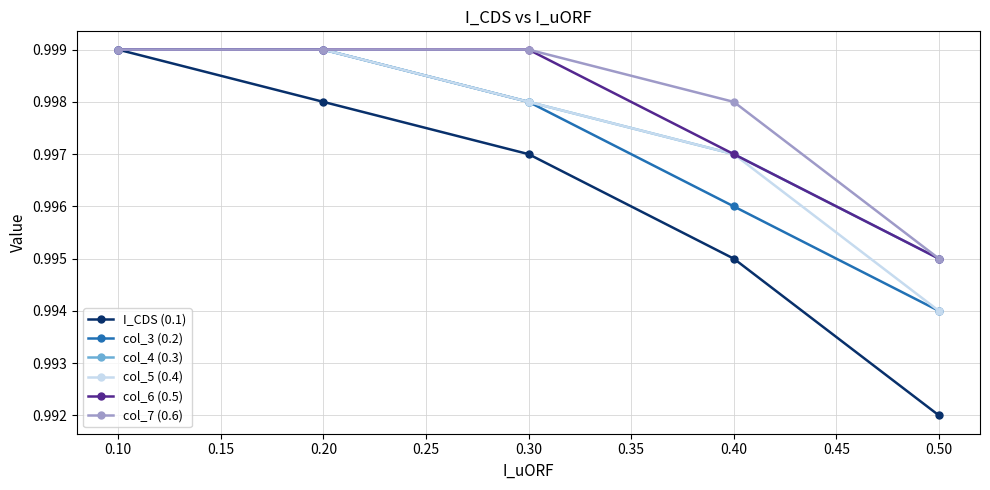

True or false: col_3 (0.2) has a value of 1.4 at 0.30.

False